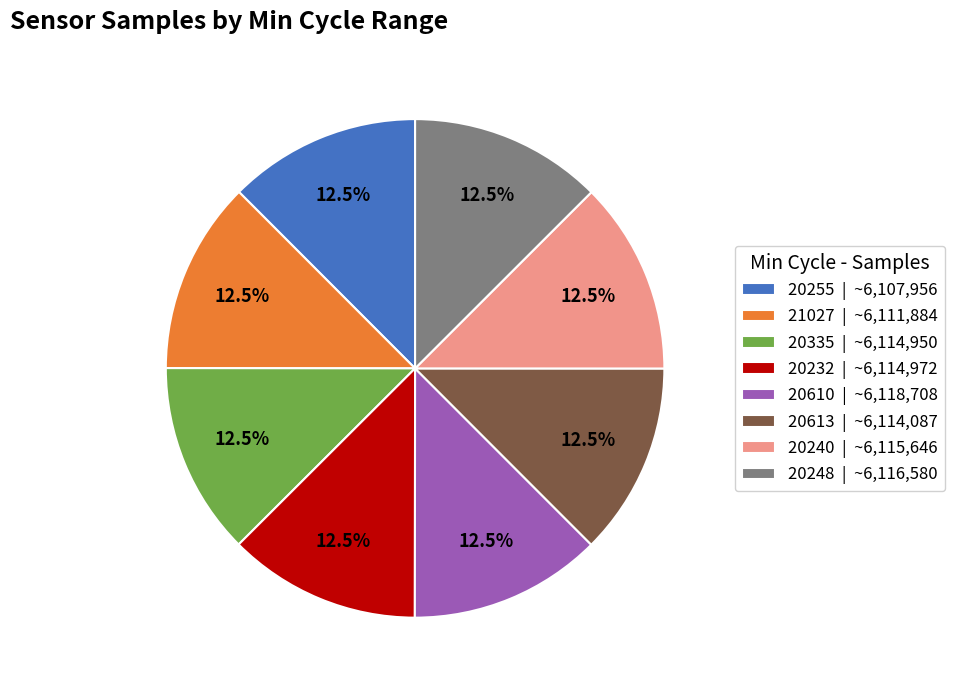

Is 20335 | ~6,114,950 the majority of the pie?

No